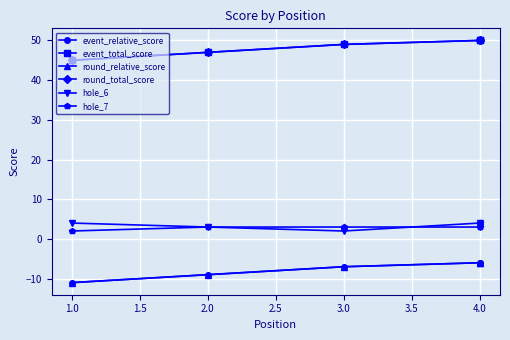

True or false: event_total_score and round_total_score intersect in this chart.

False